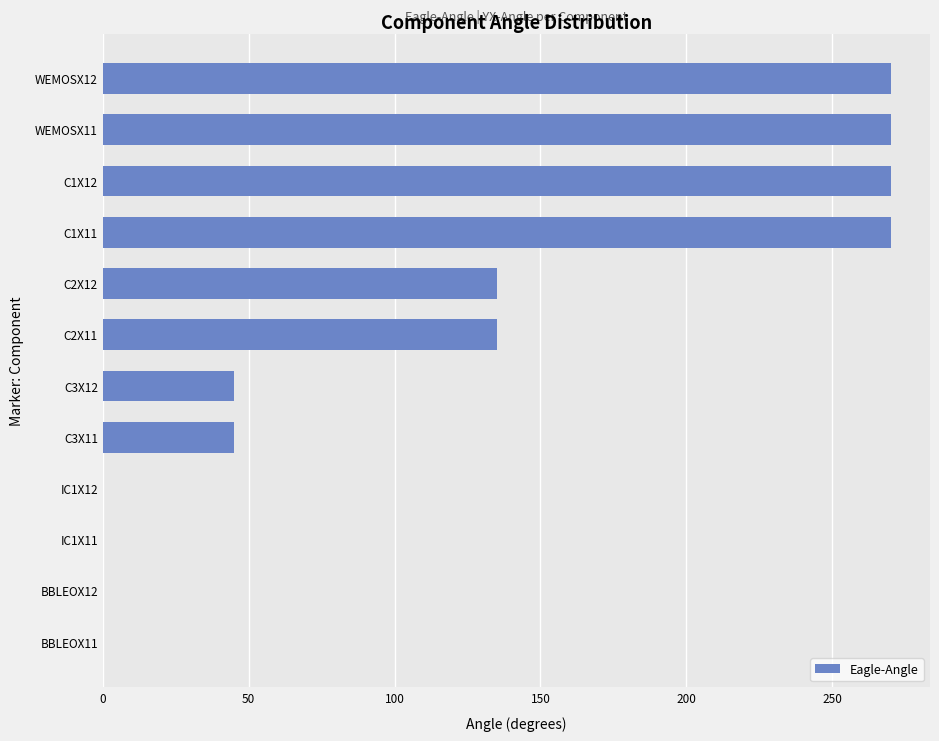

The value at C1X11 is 145. True or false?

False